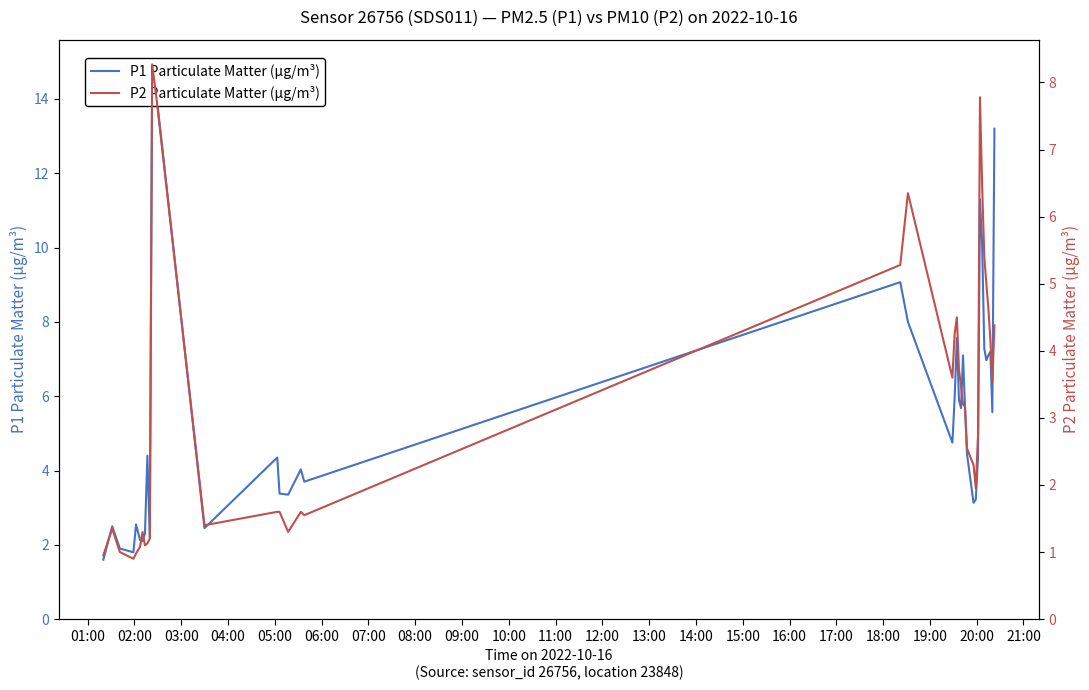

True or false: P2 Particulate Matter (µg/m³) and P1 Particulate Matter (µg/m³) cross at least once.

False